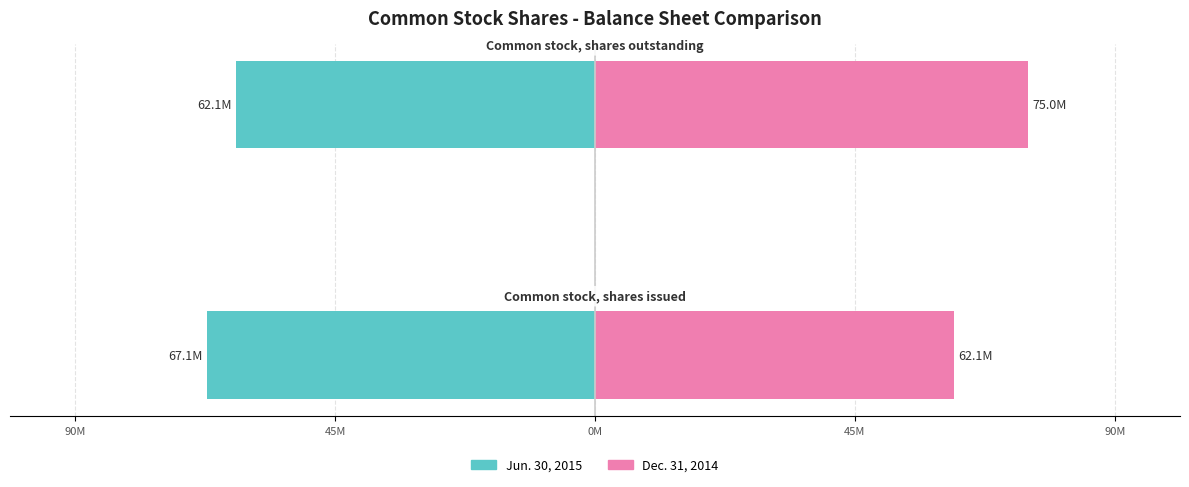

The value of Jun. 30, 2015 at 45M is -62100000. True or false?

True